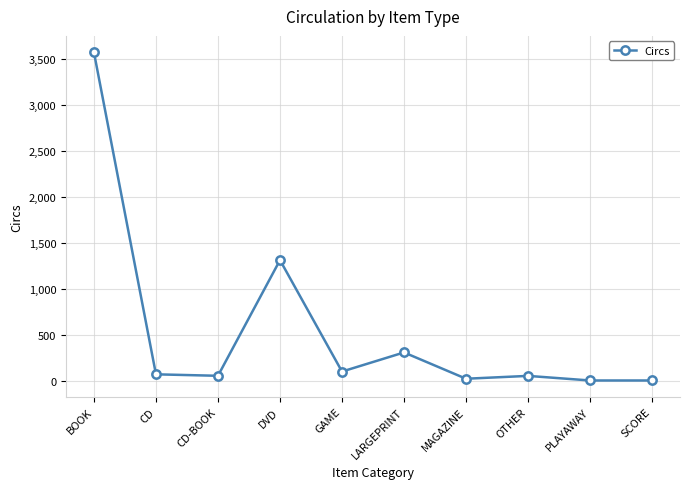

True or false: the data shows 307 at LARGEPRINT.

True